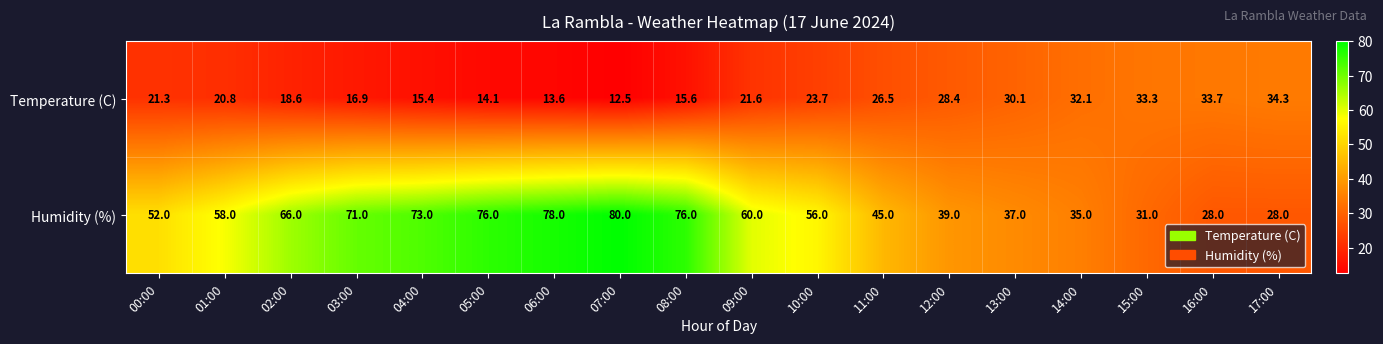

At 03:00, list the series in order from largest to smallest.

Humidity (%), Temperature (C)